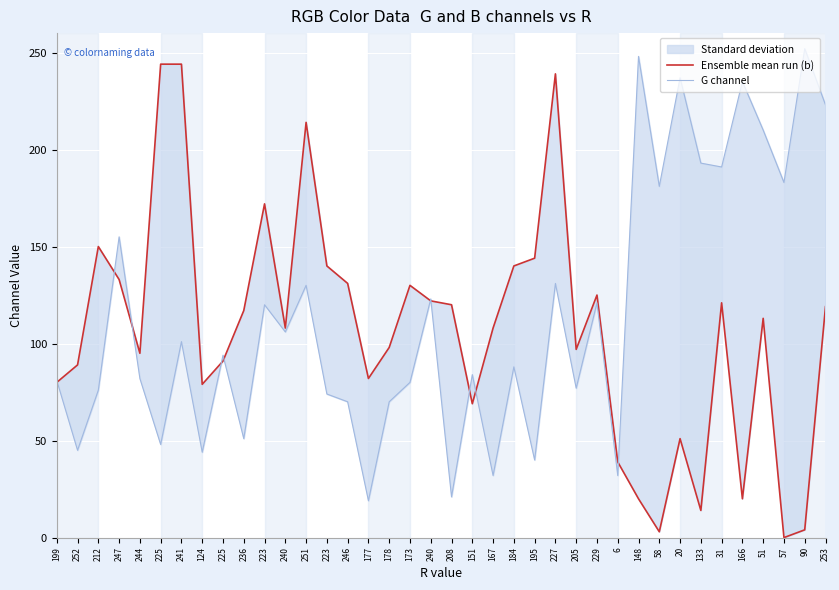

What is the total value across all series at 178?

168